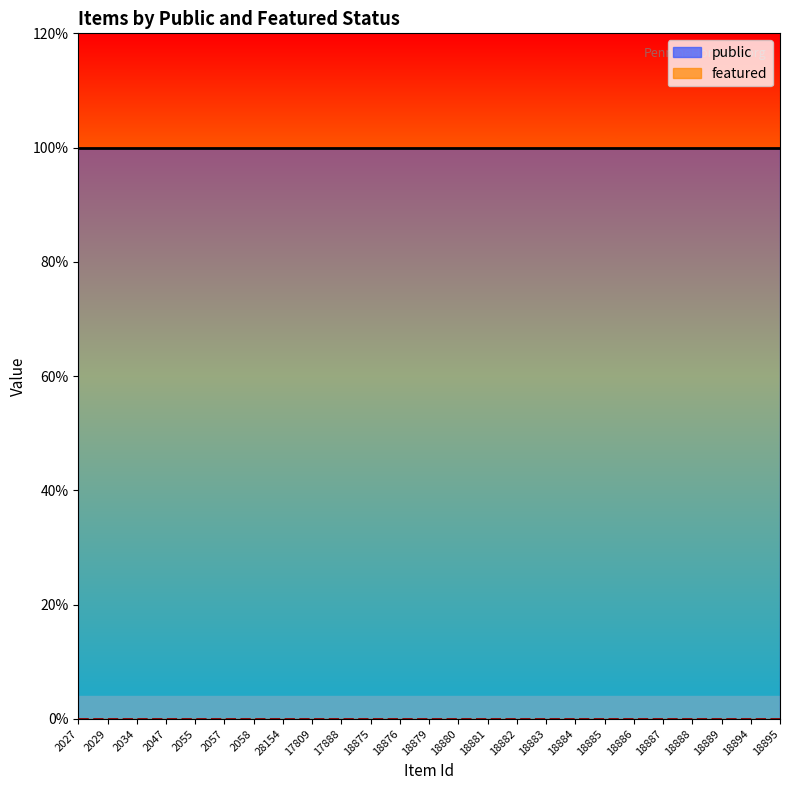

List the labels in order of public value, largest first.

2027, 2029, 2034, 2047, 2055, 2057, 2058, 28154, 17809, 17888, 18875, 18876, 18879, 18880, 18881, 18882, 18883, 18884, 18885, 18886, 18887, 18888, 18889, 18894, 18895